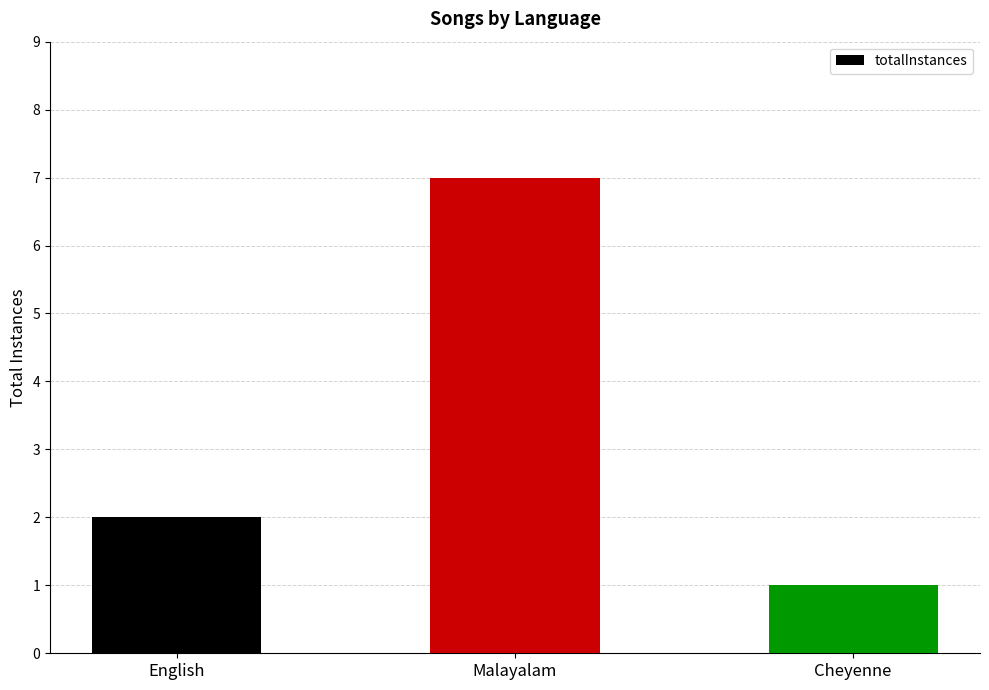

Is it true that the value at Malayalam is 4?

False